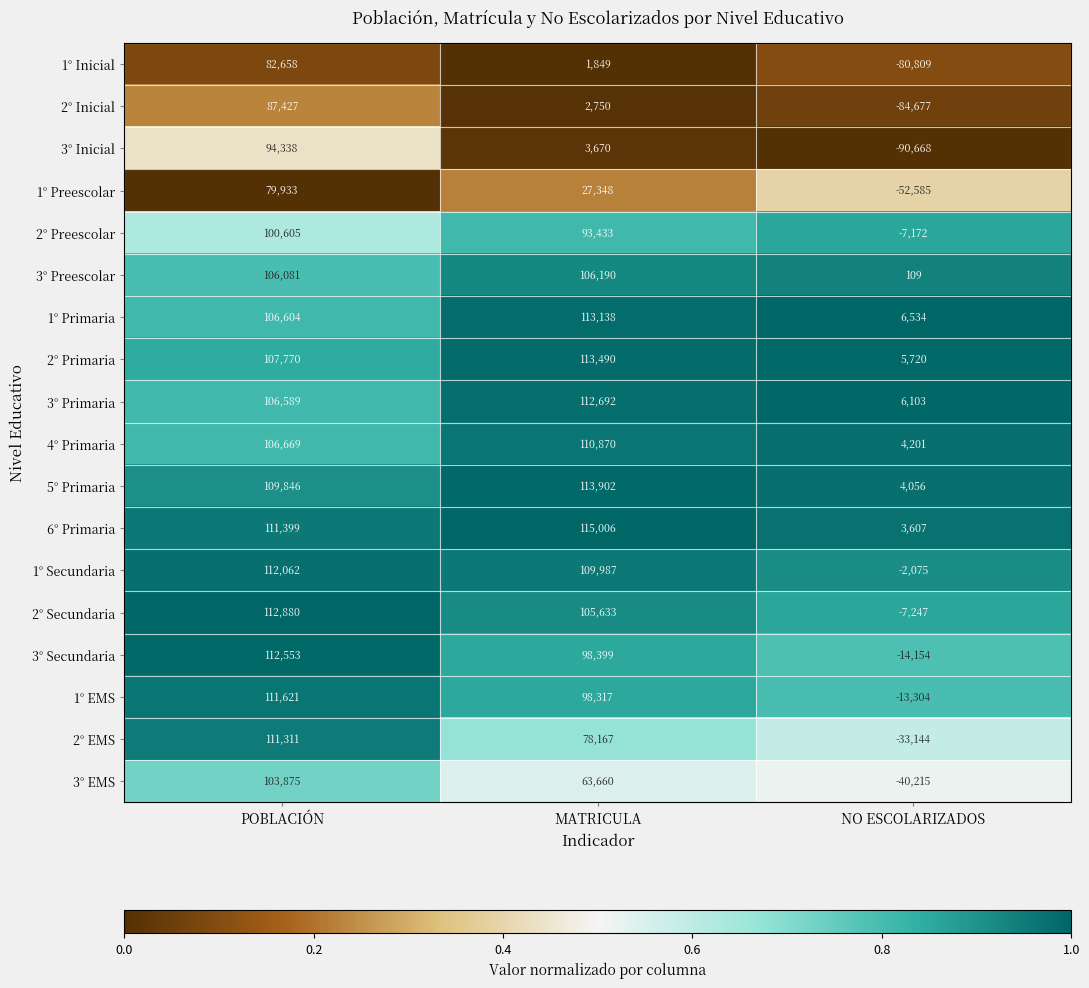

What is the sum of the 3° Primaria values at MATRICULA and NO ESCOLARIZADOS?

118795